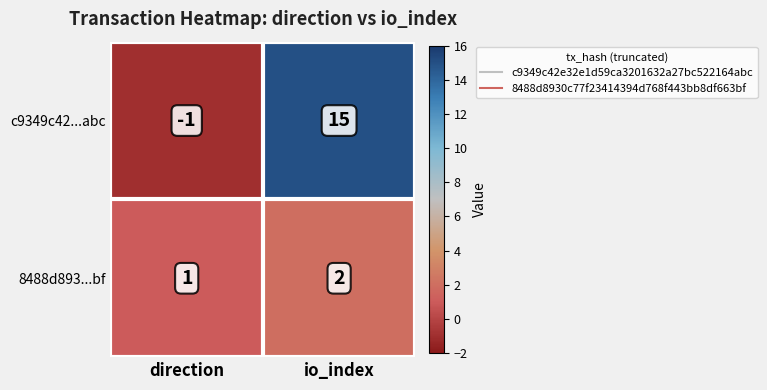

Is it true that 8488d893...bf equals 2 at io_index?

True